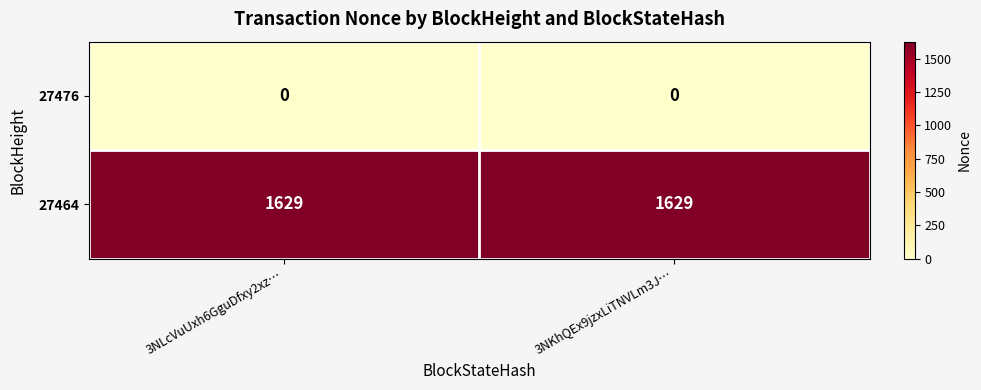

Reading left to right, list all the values displayed in this chart.

27476: 0	0
27464: 1629	1629